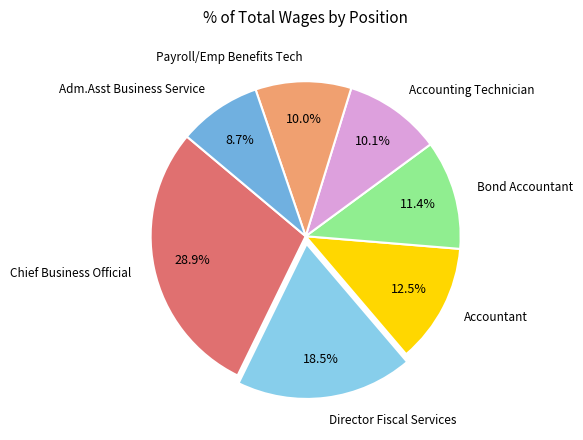

True or false: Chief Business Official accounts for 29% of the total.

True